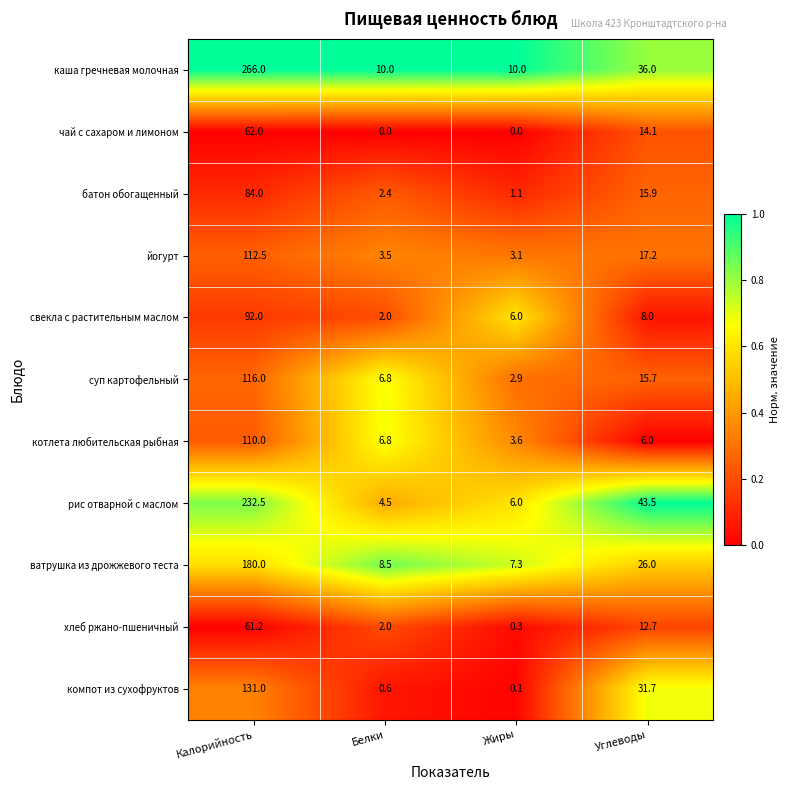

What is the minimum value for ватрушка из дрожжевого теста?

7.3